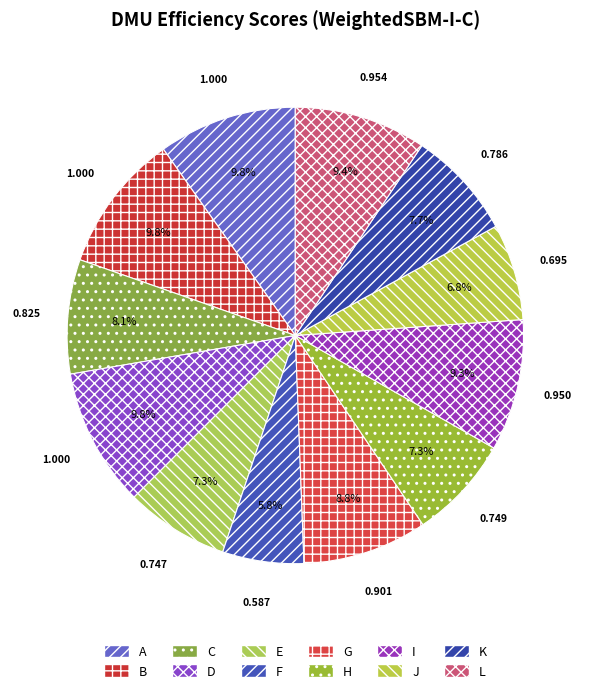

To the nearest percent, what is the average slice percentage?

8%